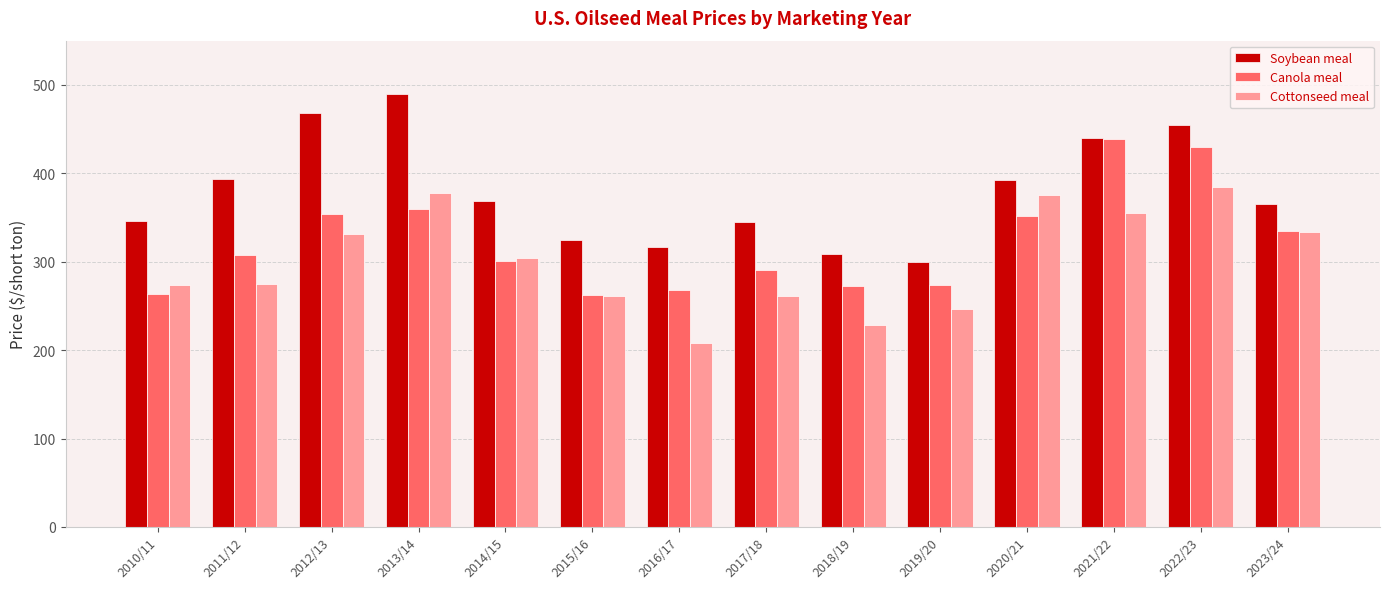

What position from the right is 2015/16?

9